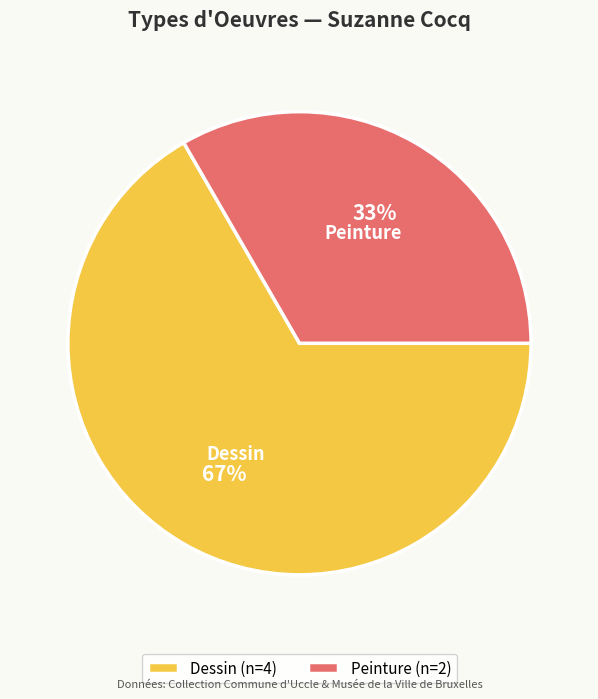

True or false: Dessin (n=4) accounts for 67% of the total.

True